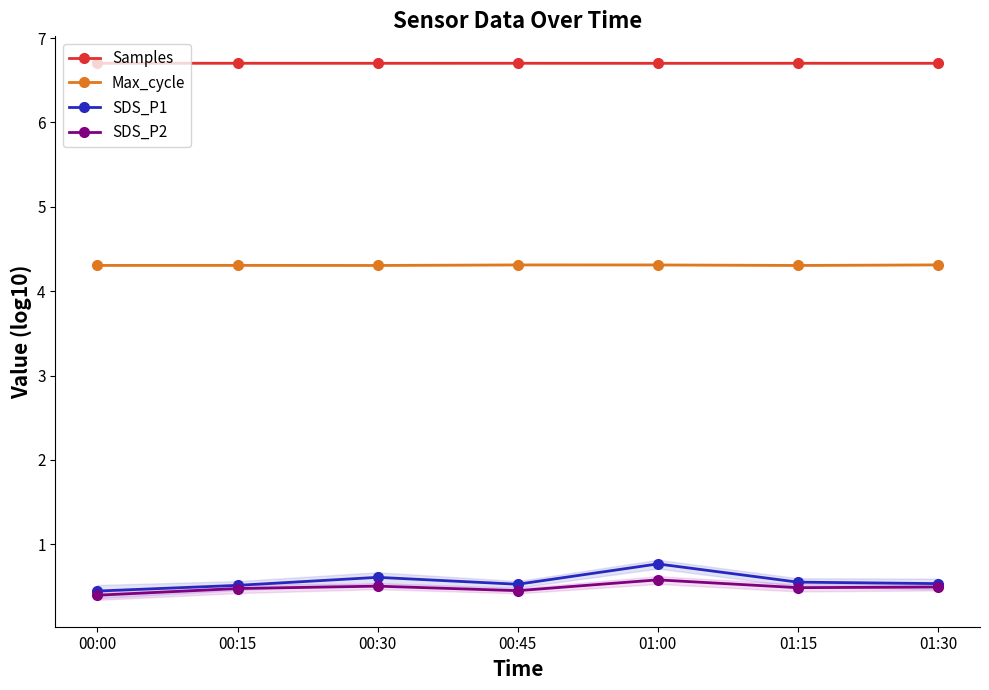

Reading right to left, list all the values displayed in this chart.

Samples: 01:30=6.7	01:15=6.7	01:00=6.7	00:45=6.7	00:30=6.7	00:15=6.7	00:00=6.7
Max_cycle: 01:30=4.3	01:15=4.3	01:00=4.3	00:45=4.3	00:30=4.3	00:15=4.3	00:00=4.3
SDS_P1: 01:30=0.5	01:15=0.6	01:00=0.8	00:45=0.5	00:30=0.6	00:15=0.5	00:00=0.4
SDS_P2: 01:30=0.5	01:15=0.5	01:00=0.6	00:45=0.5	00:30=0.5	00:15=0.5	00:00=0.4